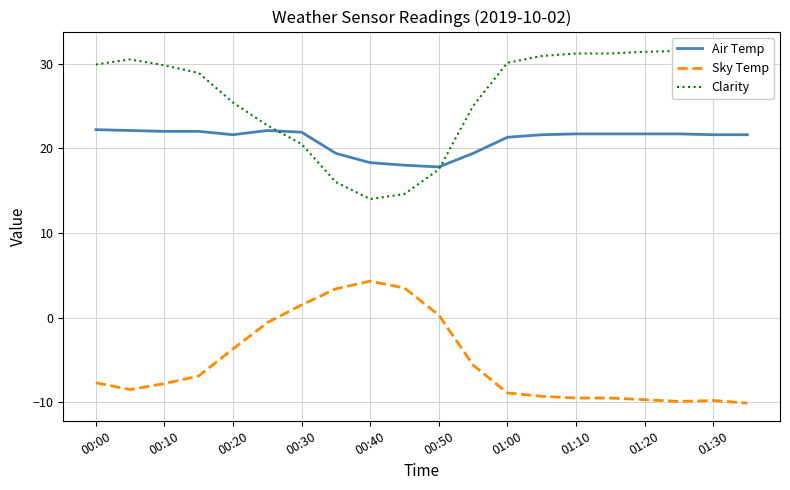

True or false: Air Temp and Sky Temp intersect in this chart.

False